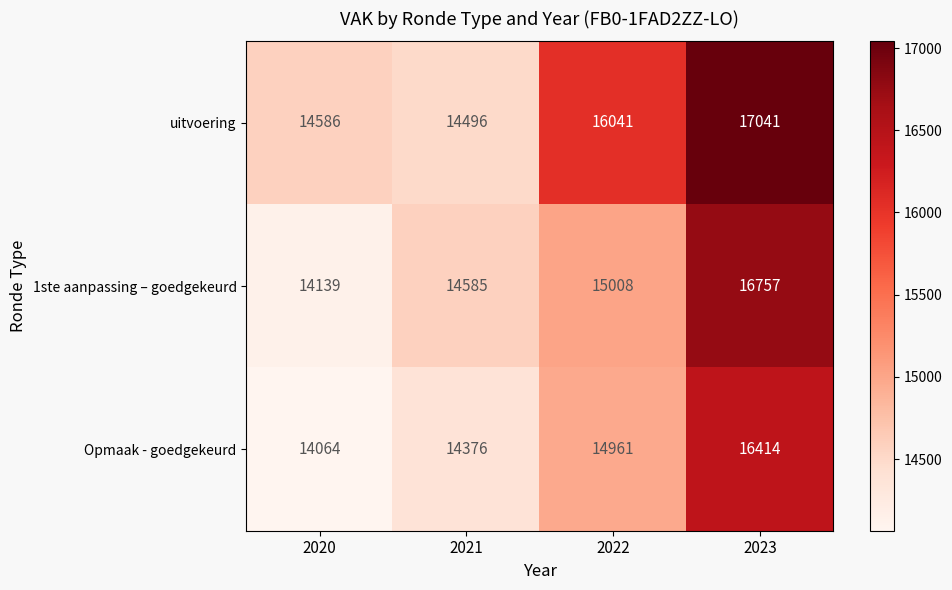

What is the total value across all series at 2022?

46010